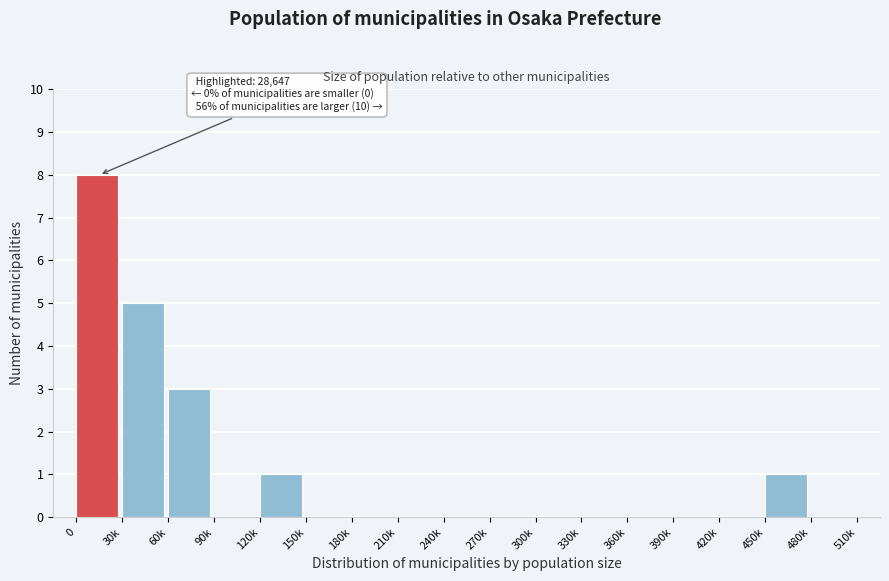

Reading right to left, what are all the values shown in this chart?

480k=0	450k=1	420k=0	390k=0	360k=0	330k=0	300k=0	270k=0	240k=0	210k=0	180k=0	150k=0	120k=1	90k=0	60k=3	30k=5	0=8